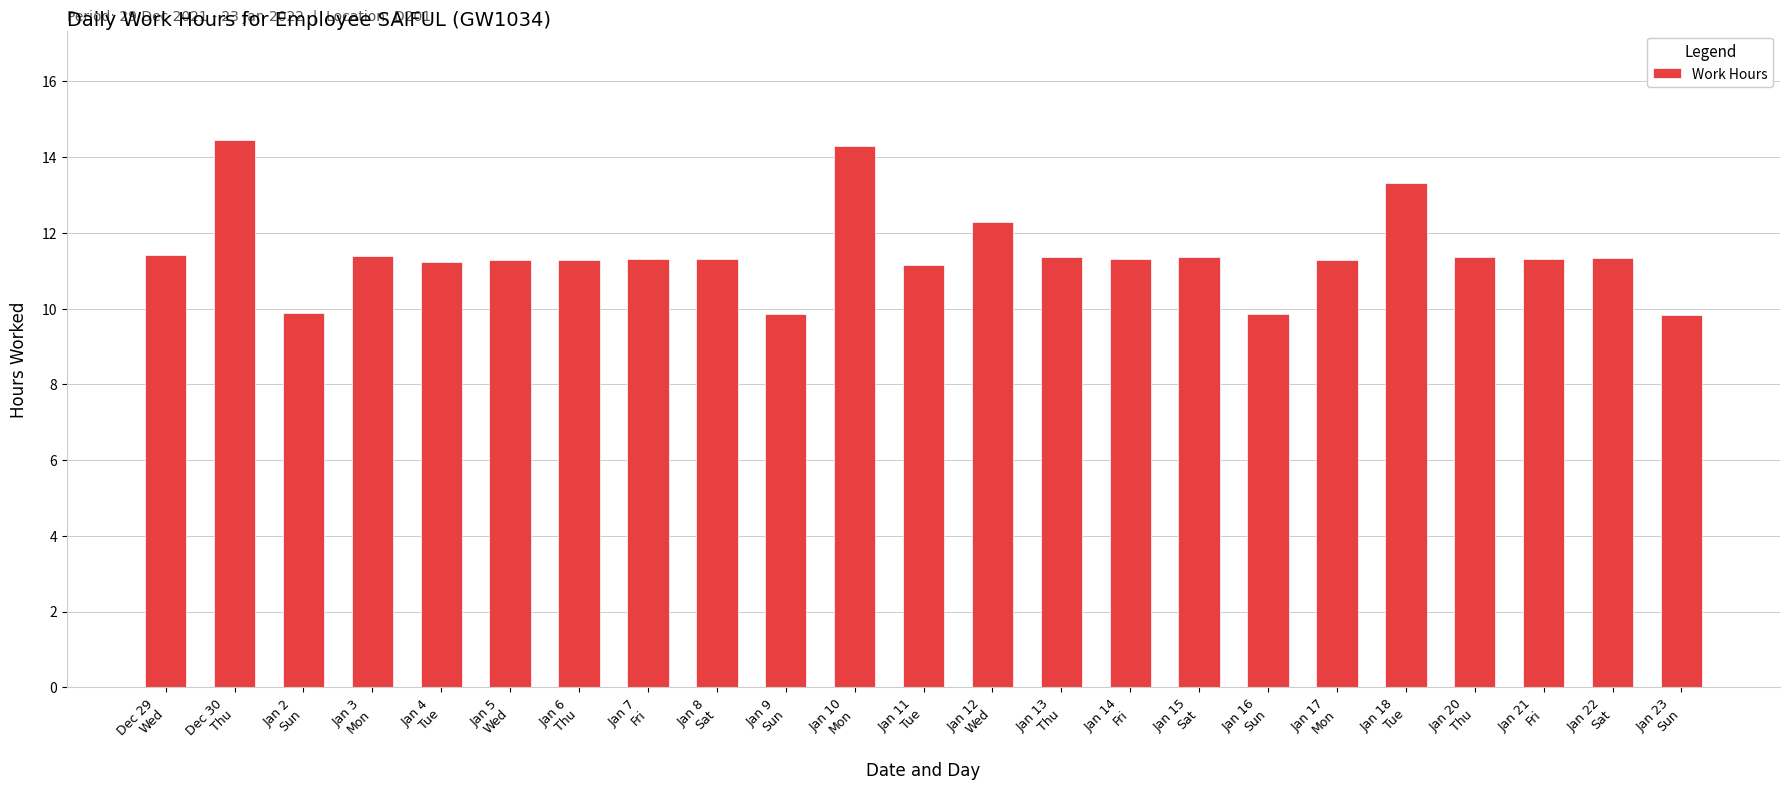

The value at Jan 6
Thu is 15.3. True or false?

False